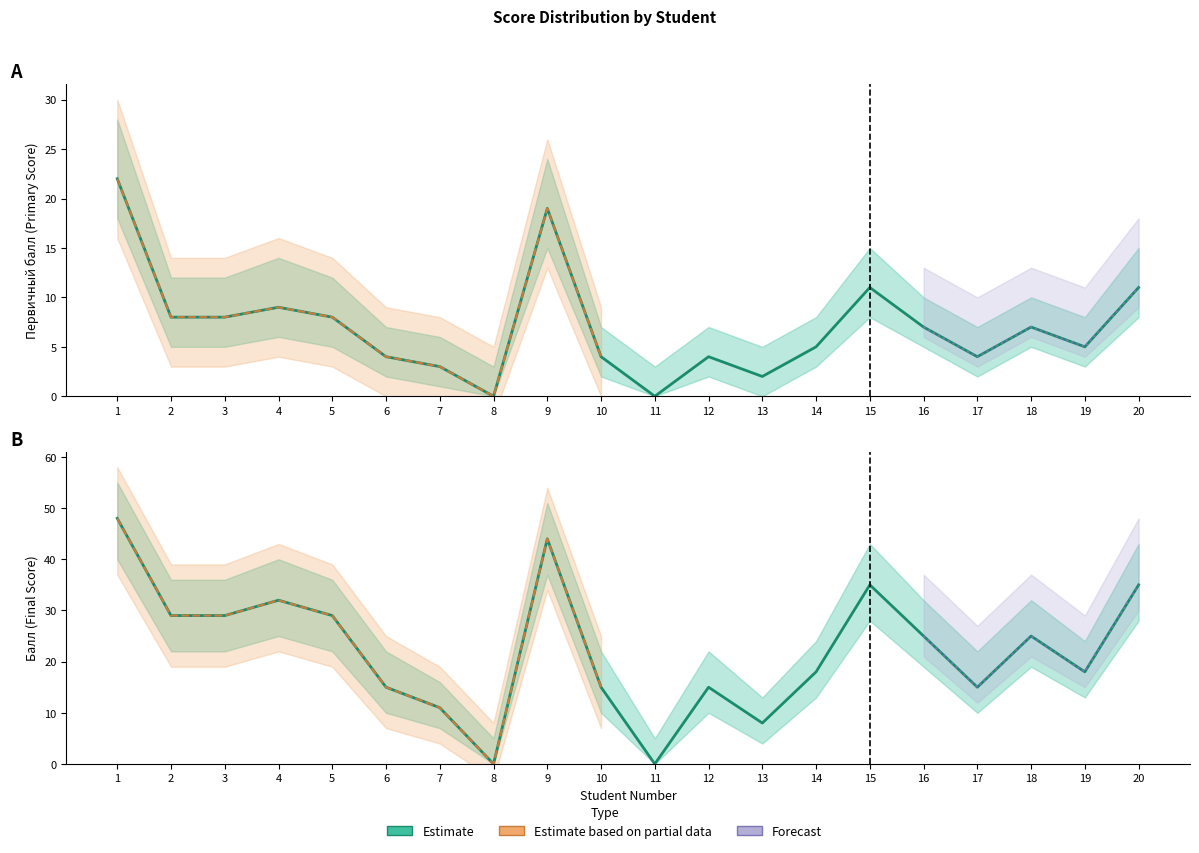

Does the chart have visible grid lines?

No